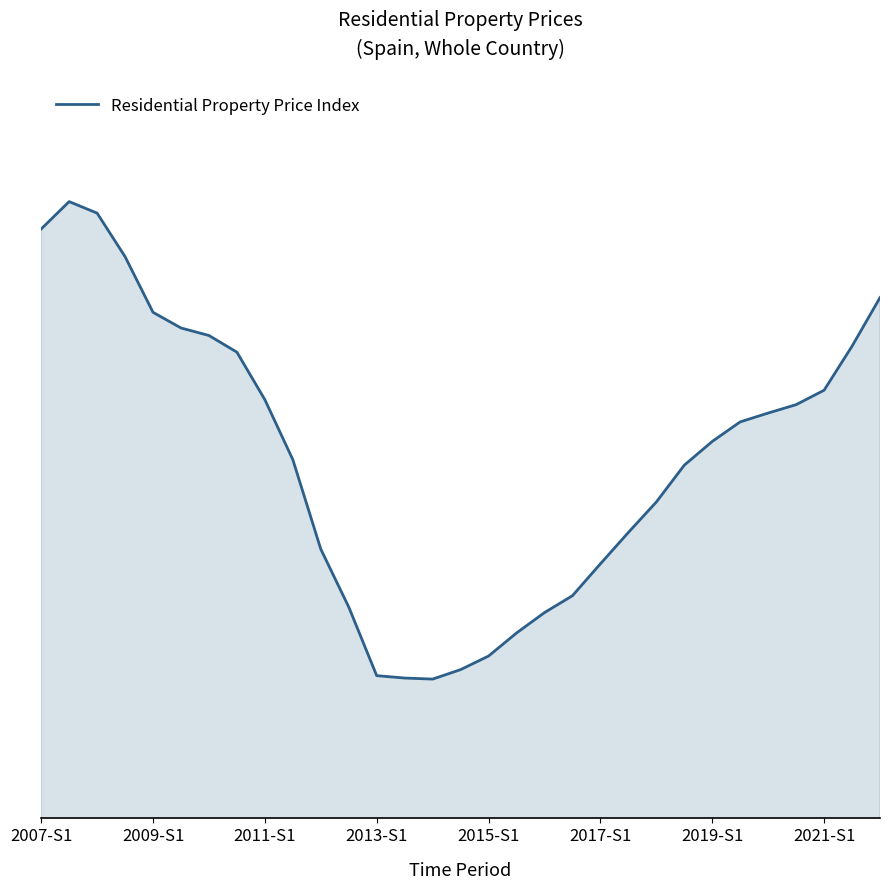

Does the chart display data point markers on the line(s)?

No